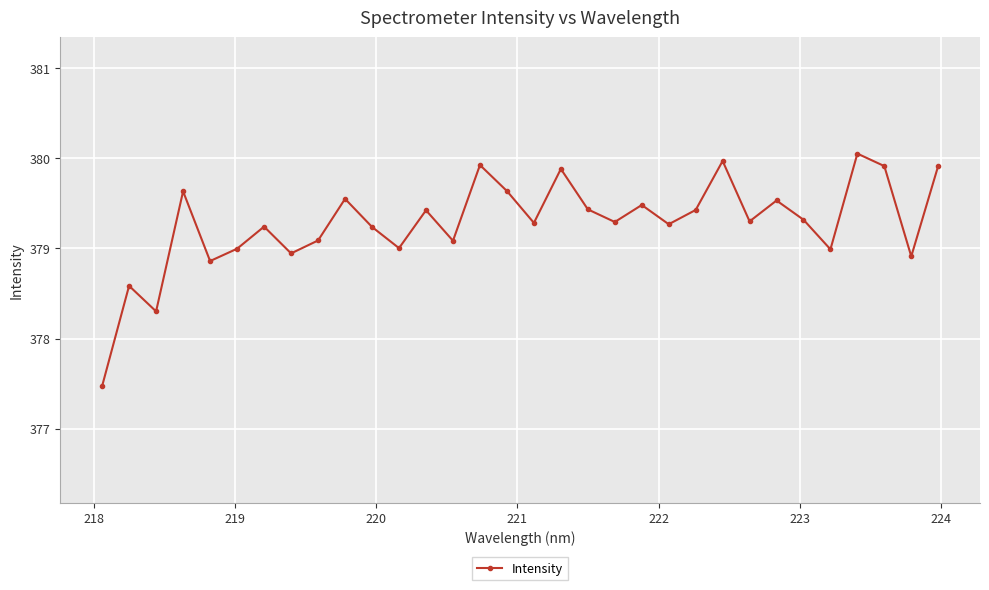

What is the minimum value shown in the chart?

377.5